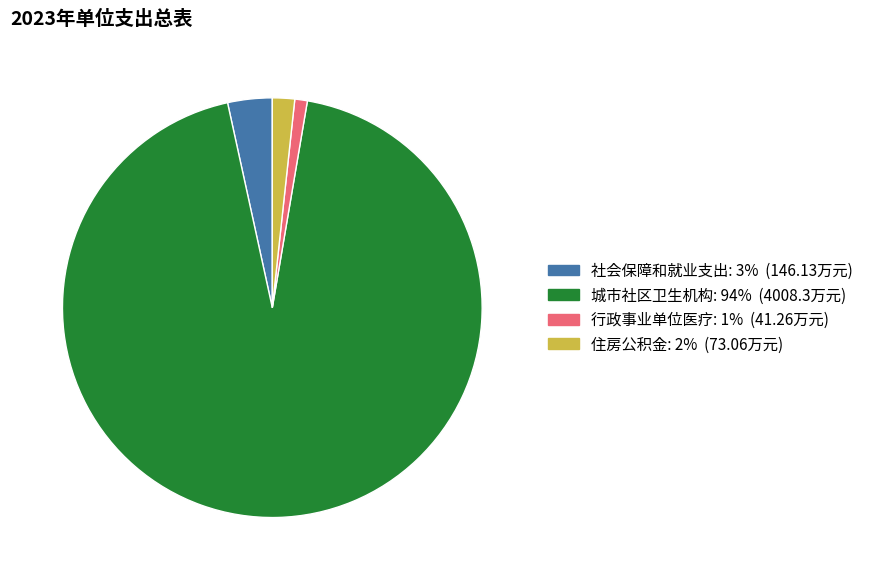

How many segments does this pie chart have?

4